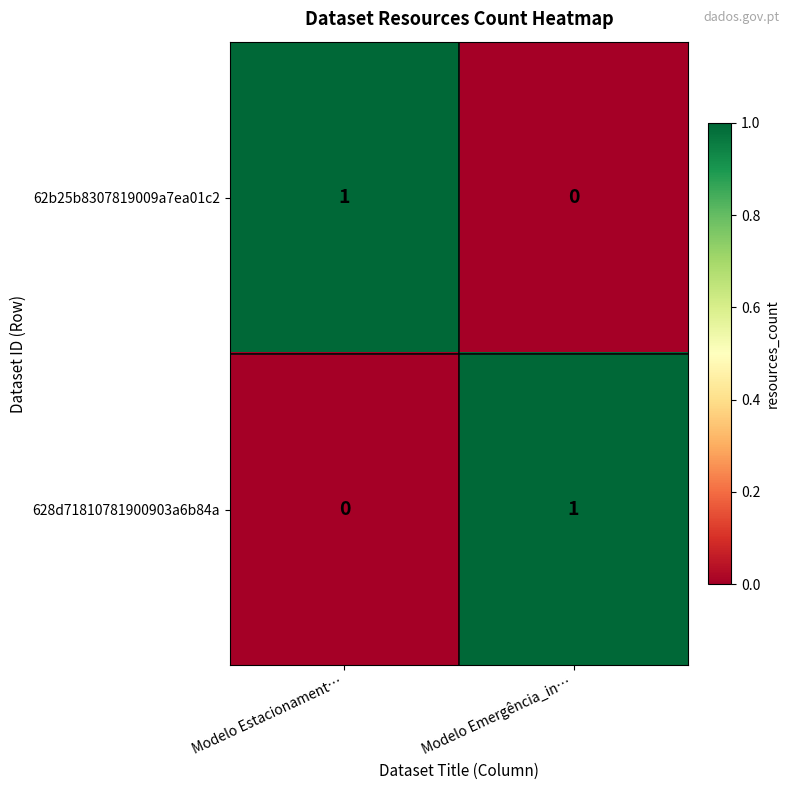

At Modelo Estacionament…, list the series in order from smallest to largest.

628d71810781900903a6b84a, 62b25b8307819009a7ea01c2